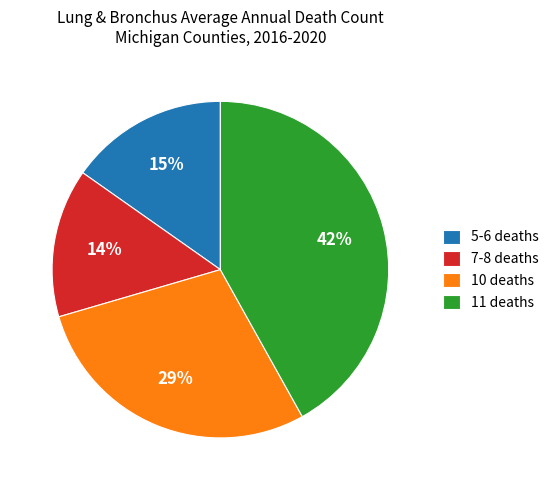

Which has a higher value, 10 deaths or 11 deaths?

11 deaths